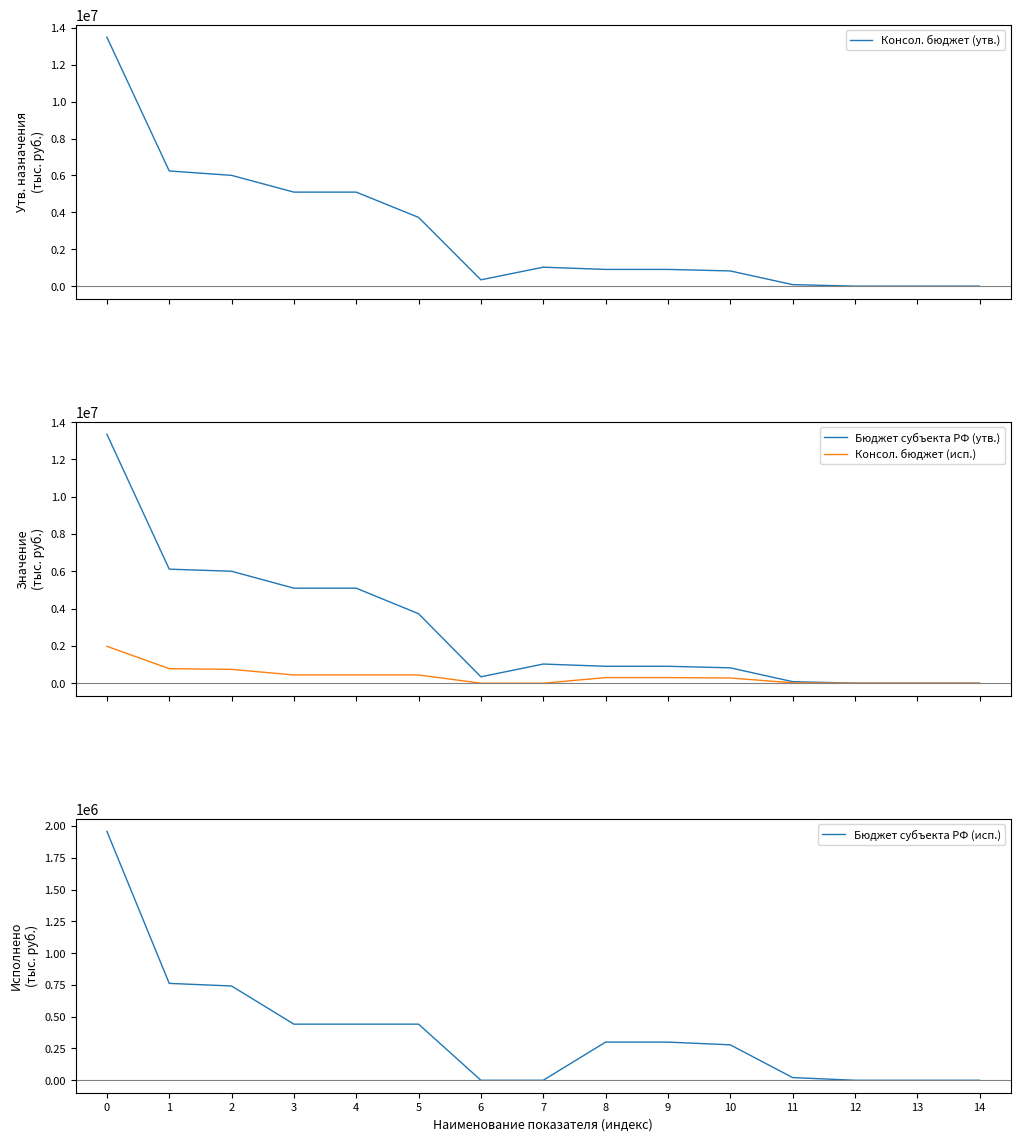

How many lines are shown in the chart?

4